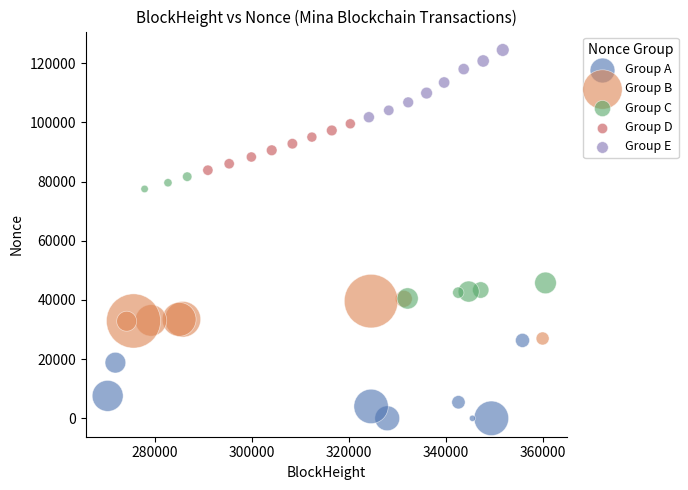

What are all the series names shown in the legend?

Group A, Group B, Group C, Group D, Group E